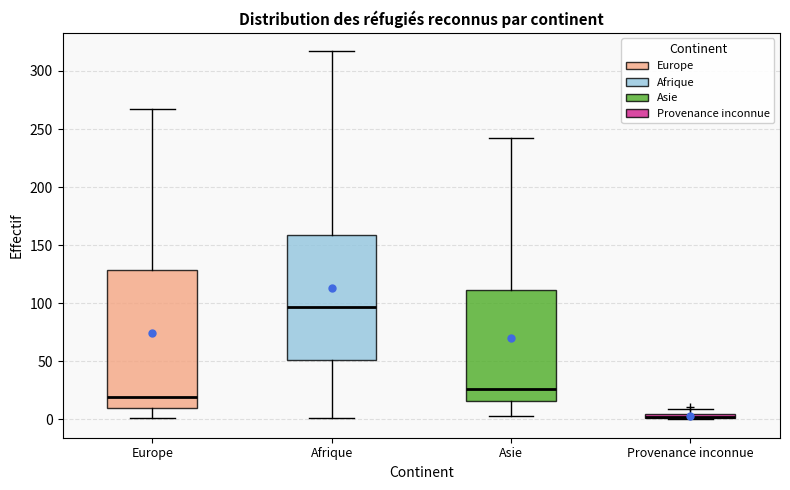

Comparing the boxes themselves (not the whiskers), which one is the tallest?

Europe